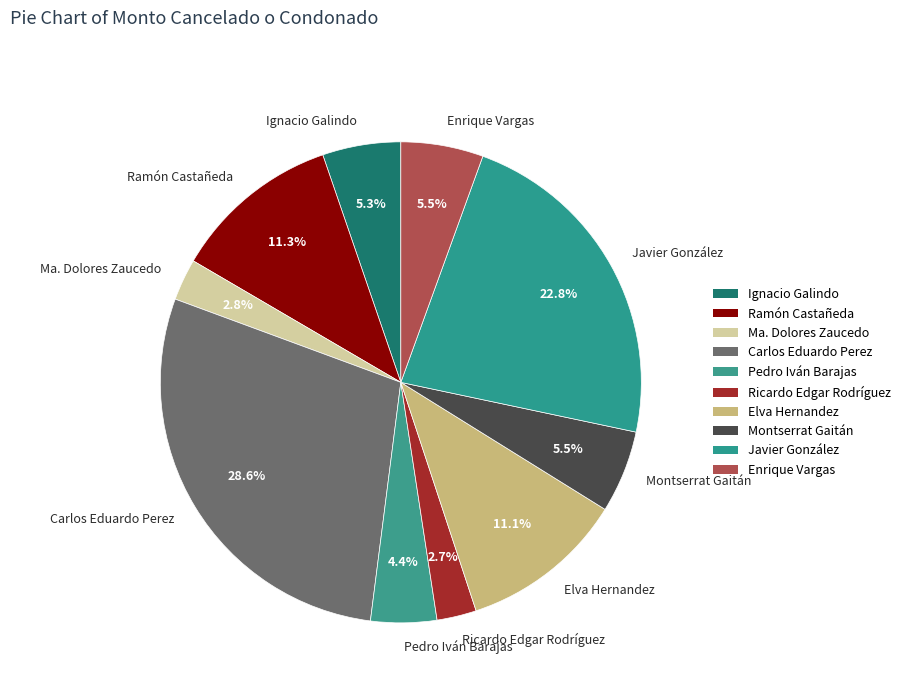

Does Carlos Eduardo Perez represent more than half of the total?

No